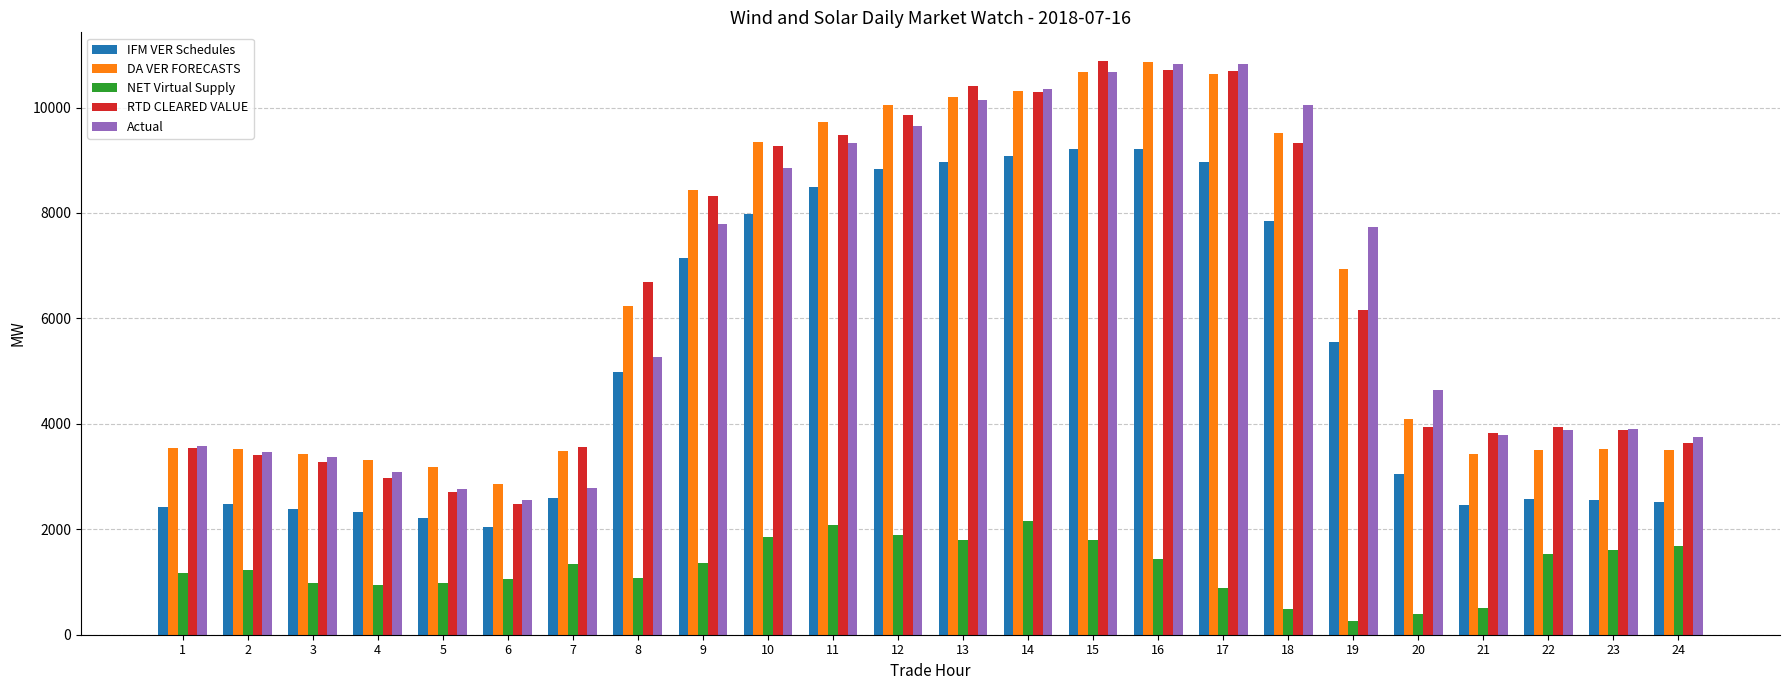

How many bars are there in each group?

5